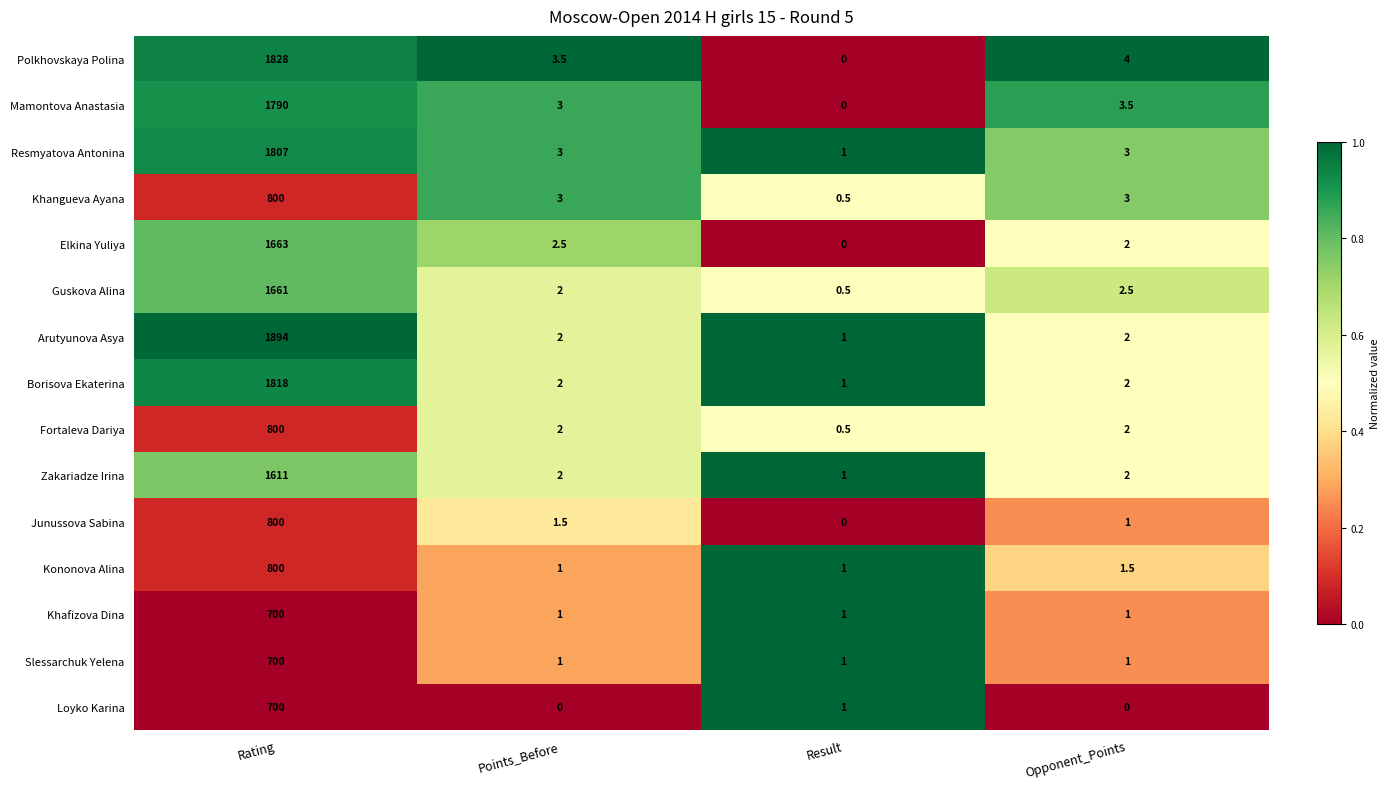

How many distinct data groups are displayed?

15